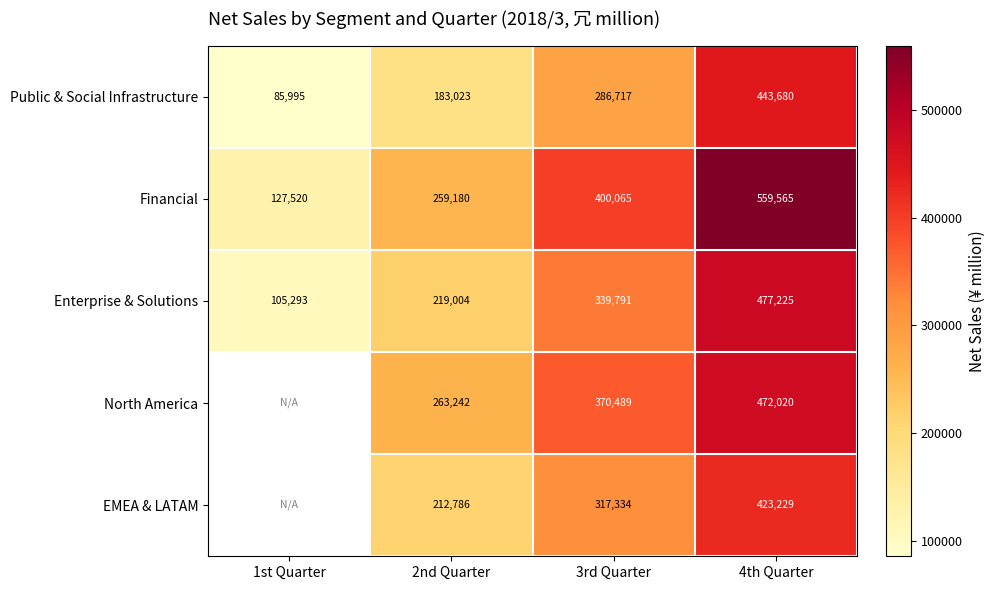

What is the maximum value for Enterprise & Solutions?

477225